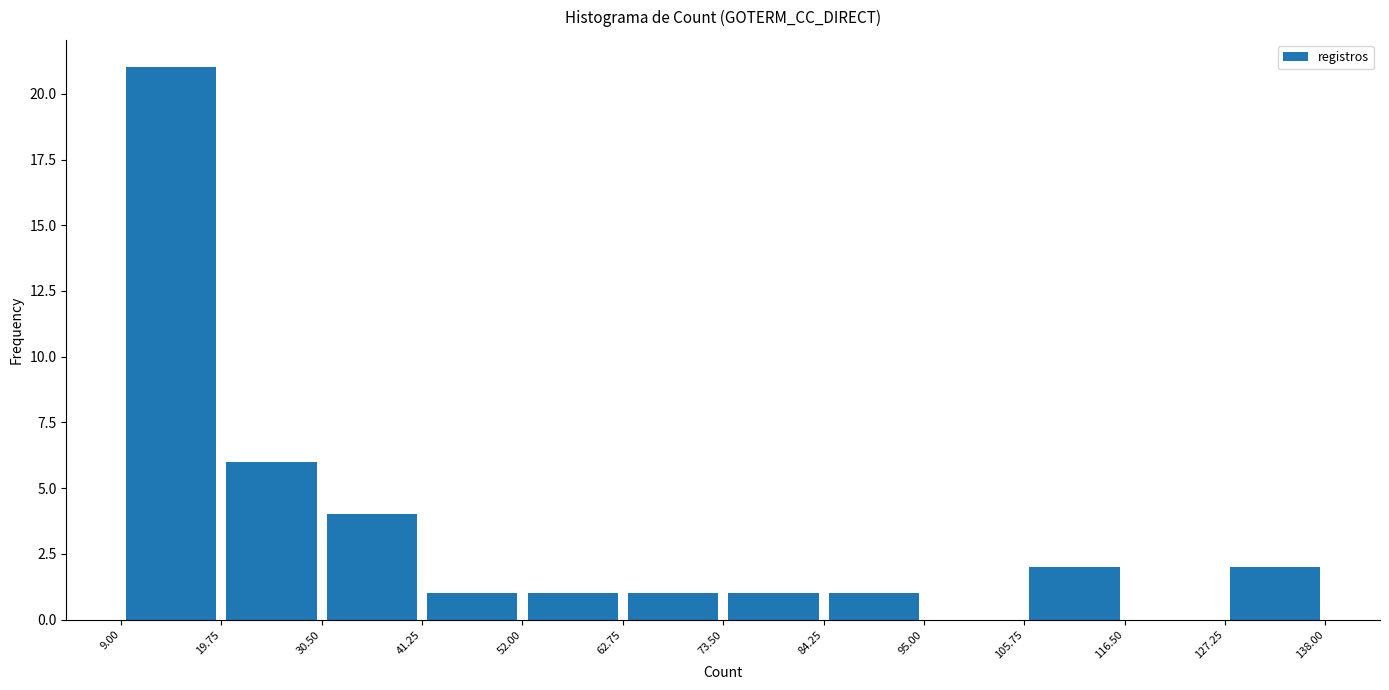

Over which range of the x-axis is the bar tallest?

9.00 to 19.75